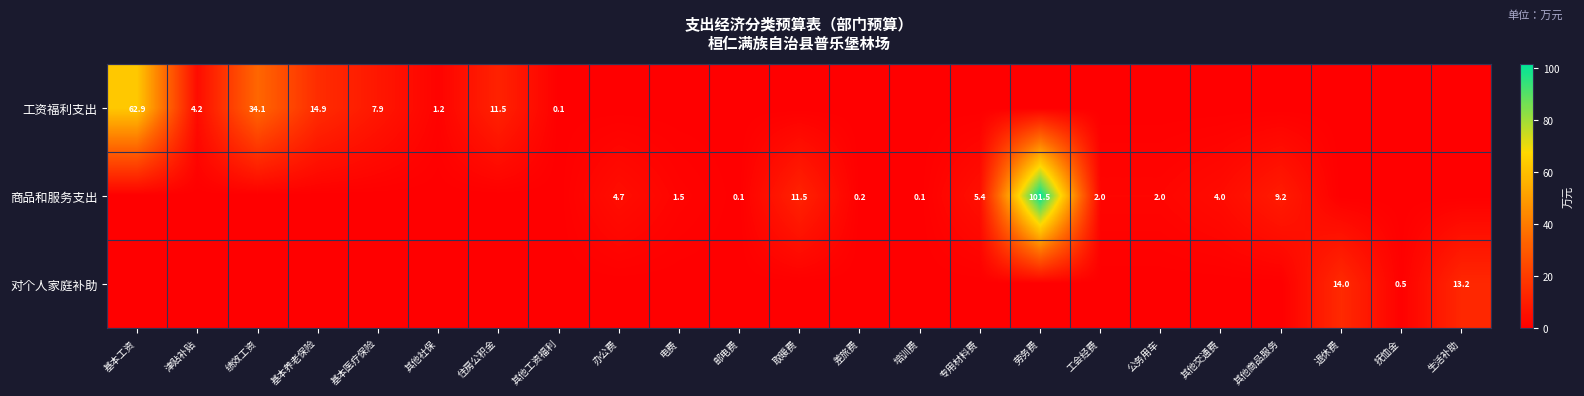

How many data points does each series have?

23